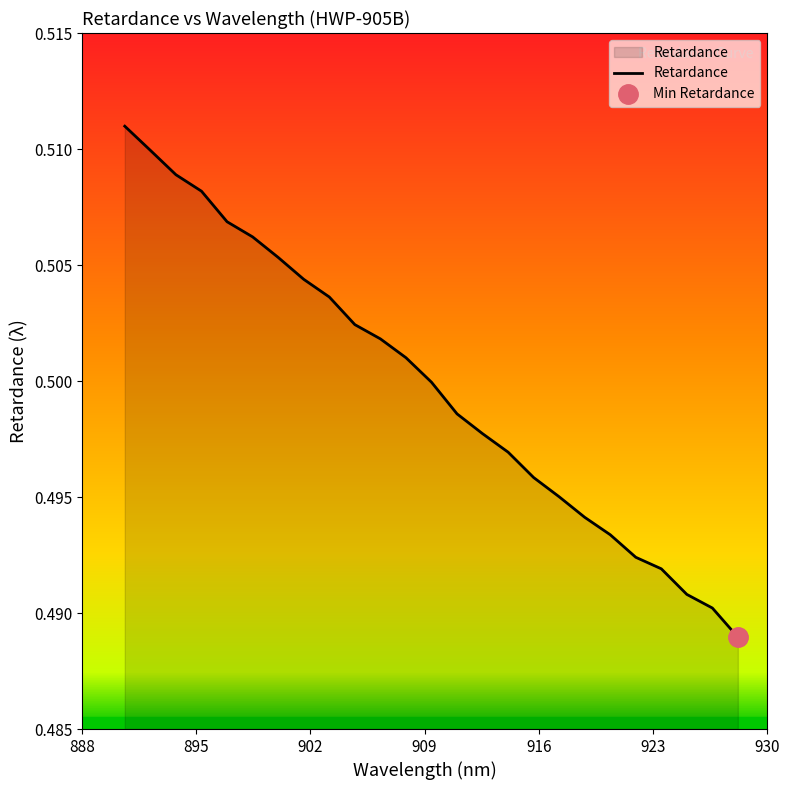

True or false: the data shows 0.8 at 19.

False